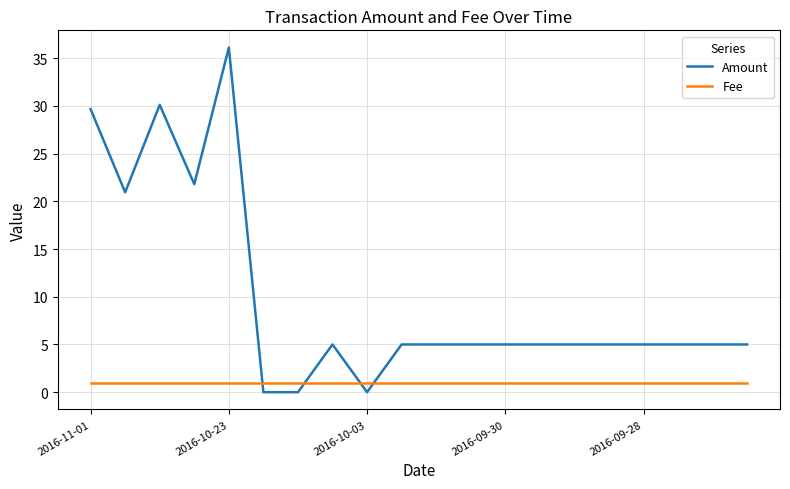

What are all the series names shown in the legend?

Amount, Fee